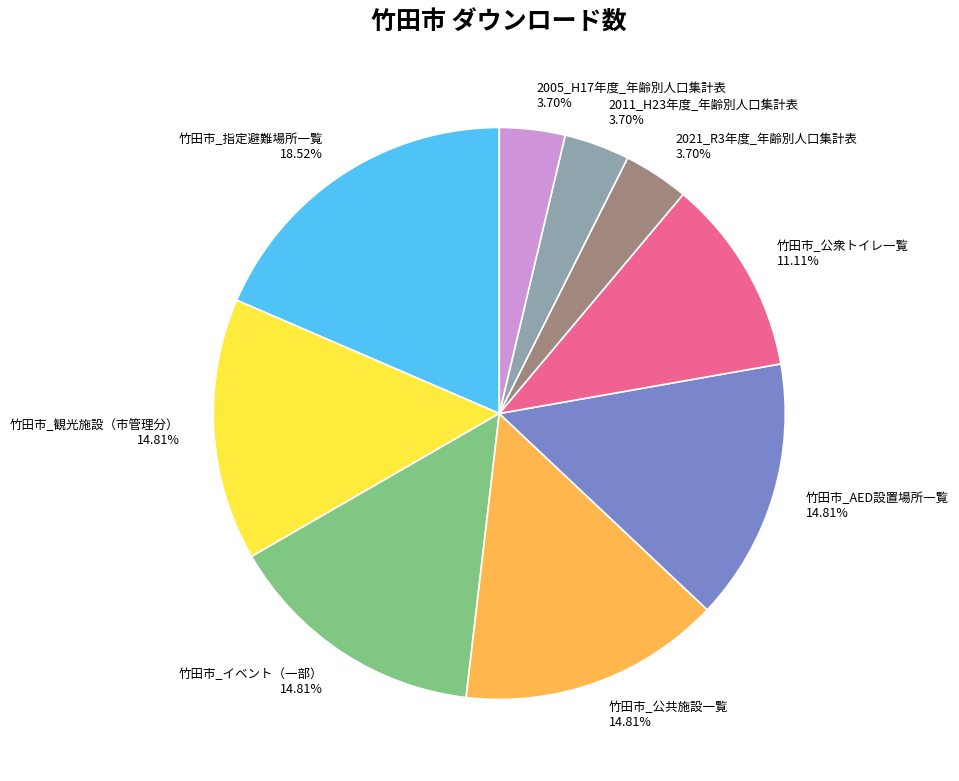

Count the number of slices in the pie.

9